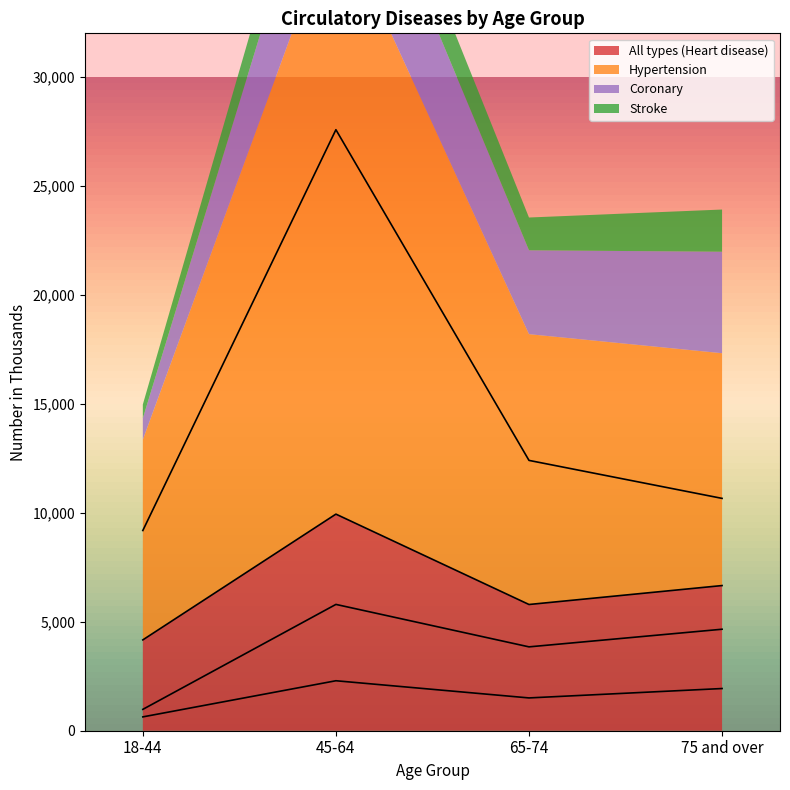

What value does the Coronary series have at 45-64?

5796